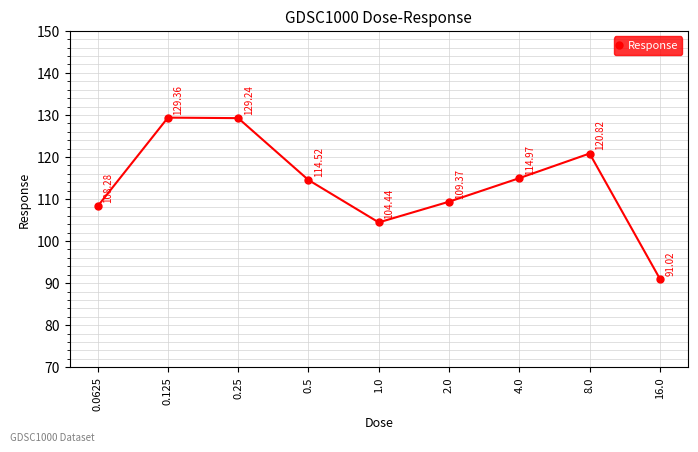

What is the label of the 8th point from the right?

0.125